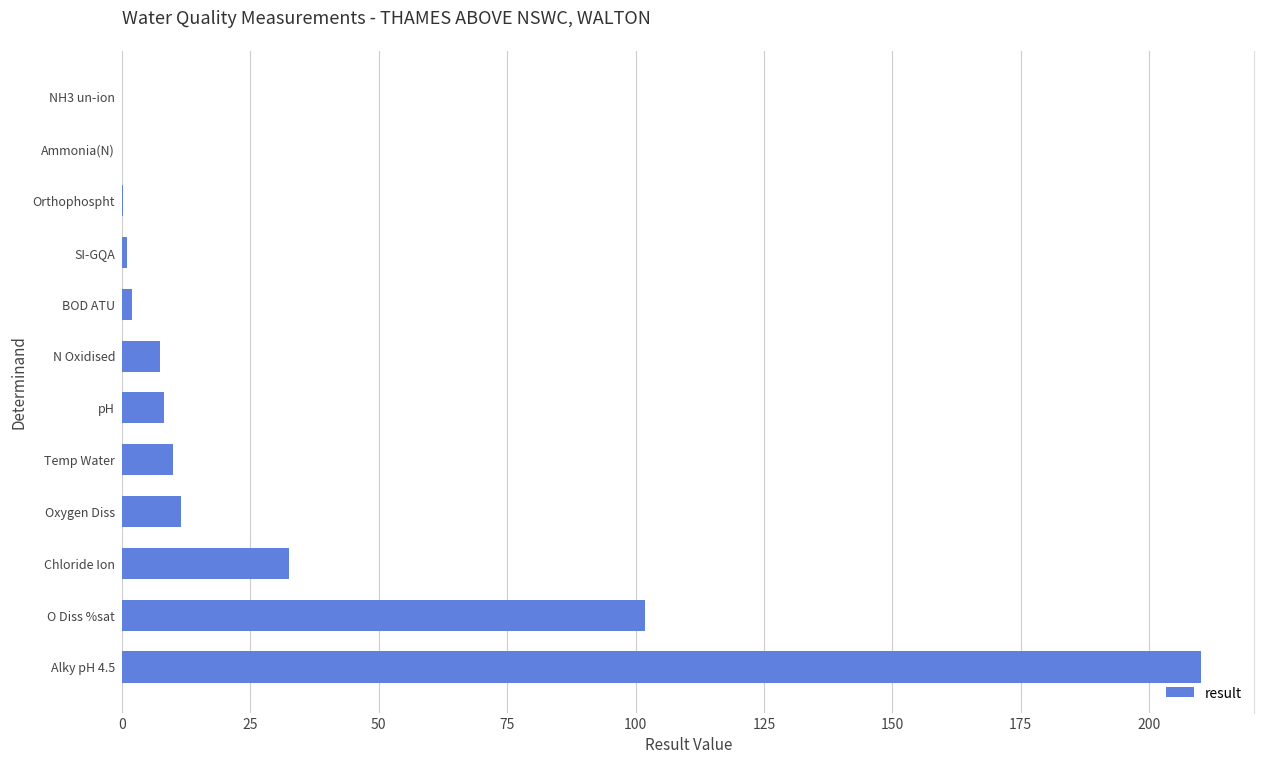

What is the sum of all values?

384.5